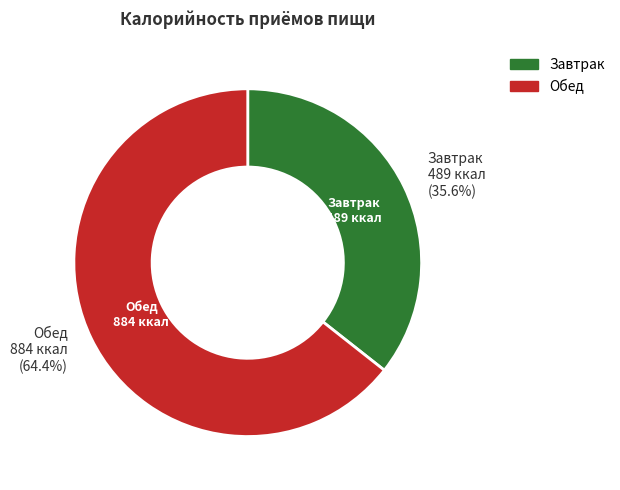

Does any single category account for the majority?

Yes